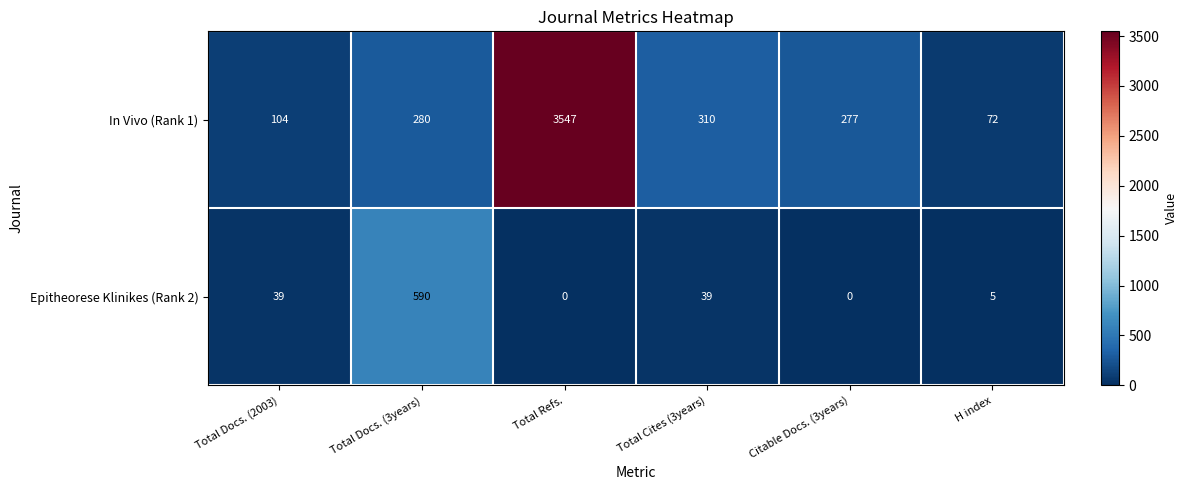

What is the sum of the Epitheorese Klinikes (Rank 2) values at Total Docs. (2003) and Citable Docs. (3years)?

39